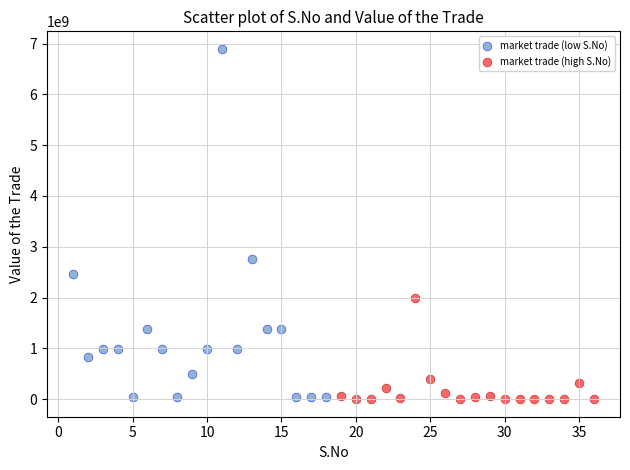

Which series contains the highest Y value?

market trade (low S.No)